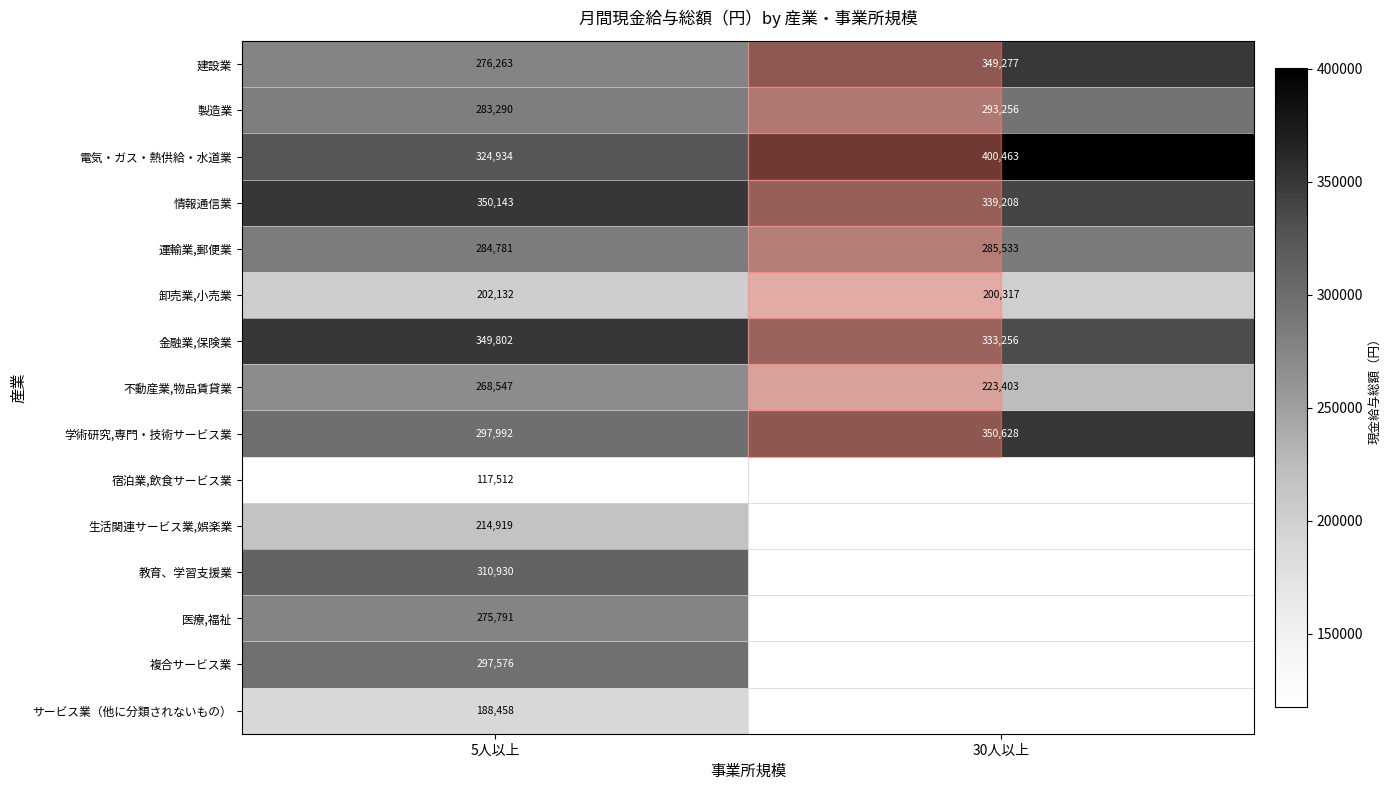

What is the difference between the highest and lowest values at 5人以上?

232631